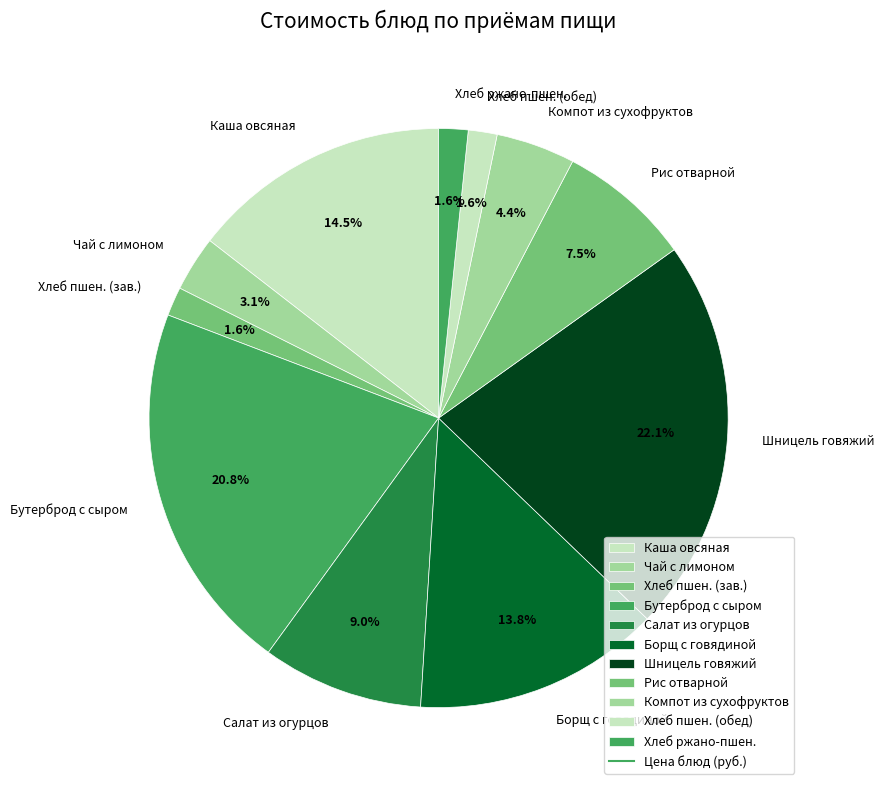

Count the number of slices in the pie.

11